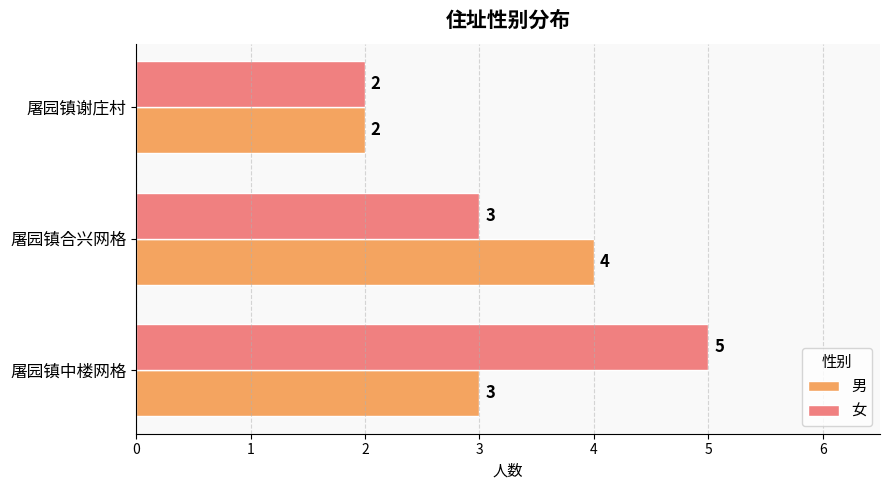

Which series has the largest total across all categories?

女